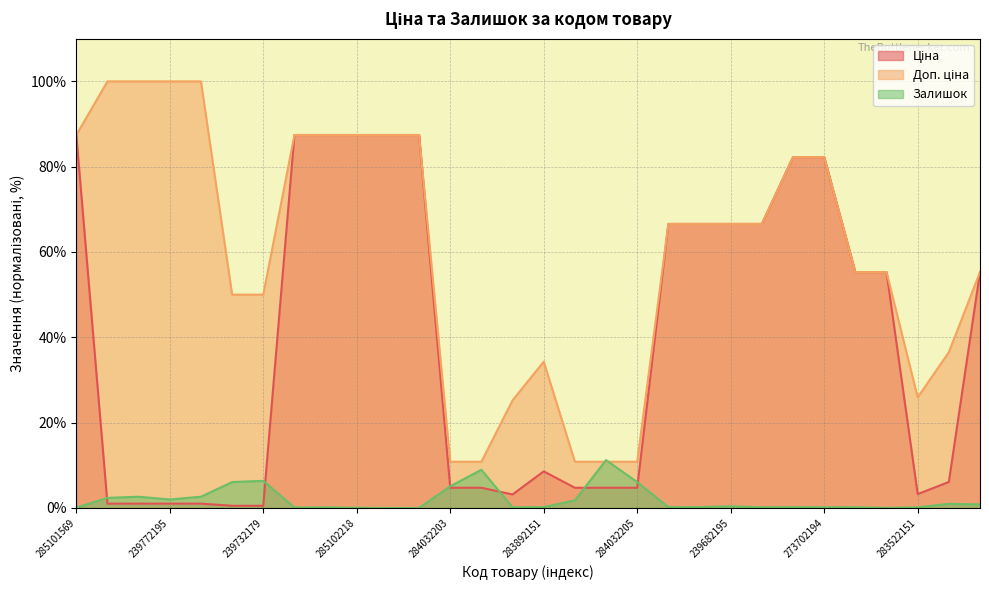

What position from the right is 273702193?

7